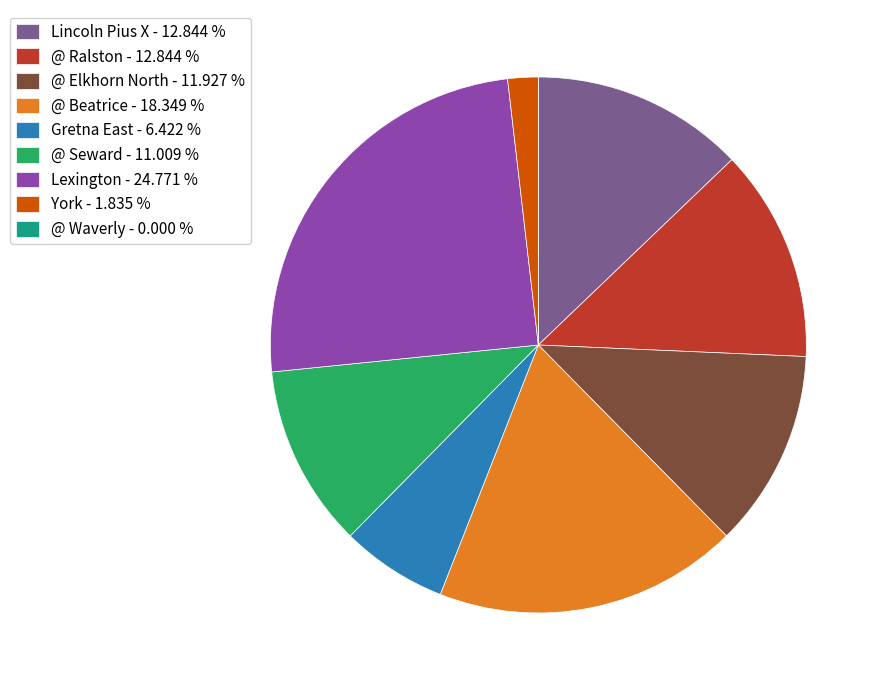

Which has a higher value, @ Ralston - 12.844 % or Gretna East - 6.422 %?

@ Ralston - 12.844 %